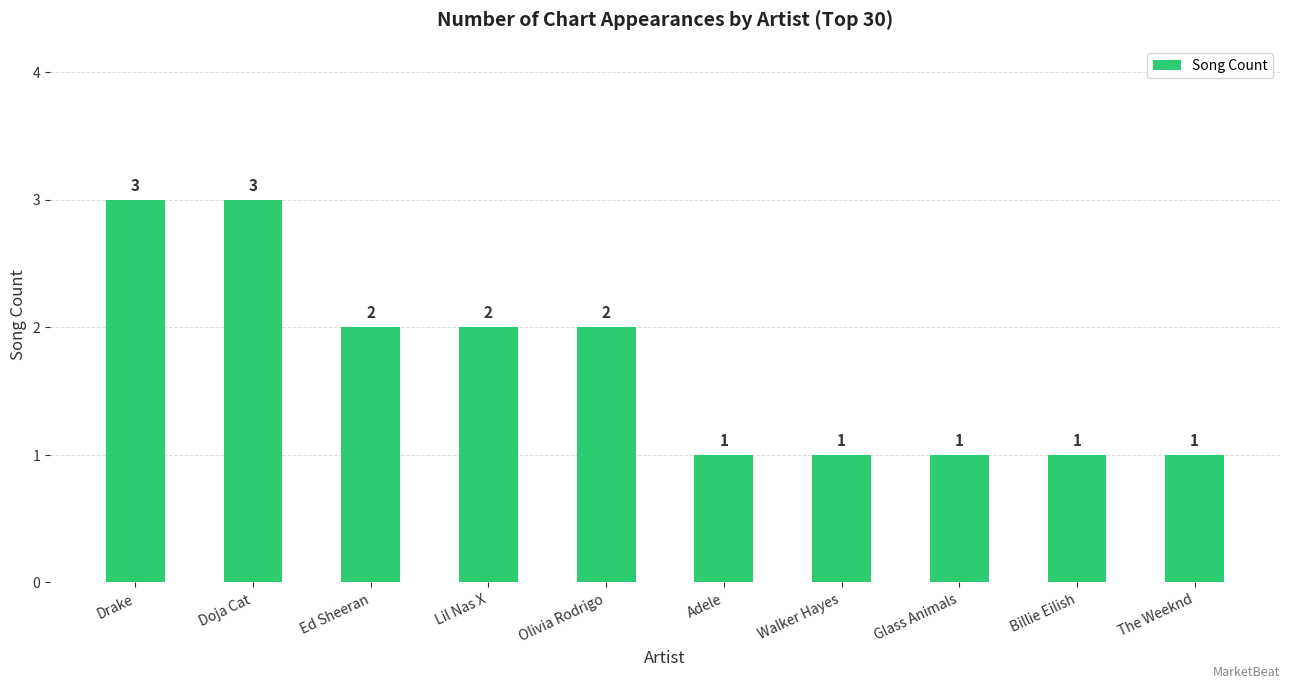

Which has a higher value, Glass Animals or Drake?

Drake